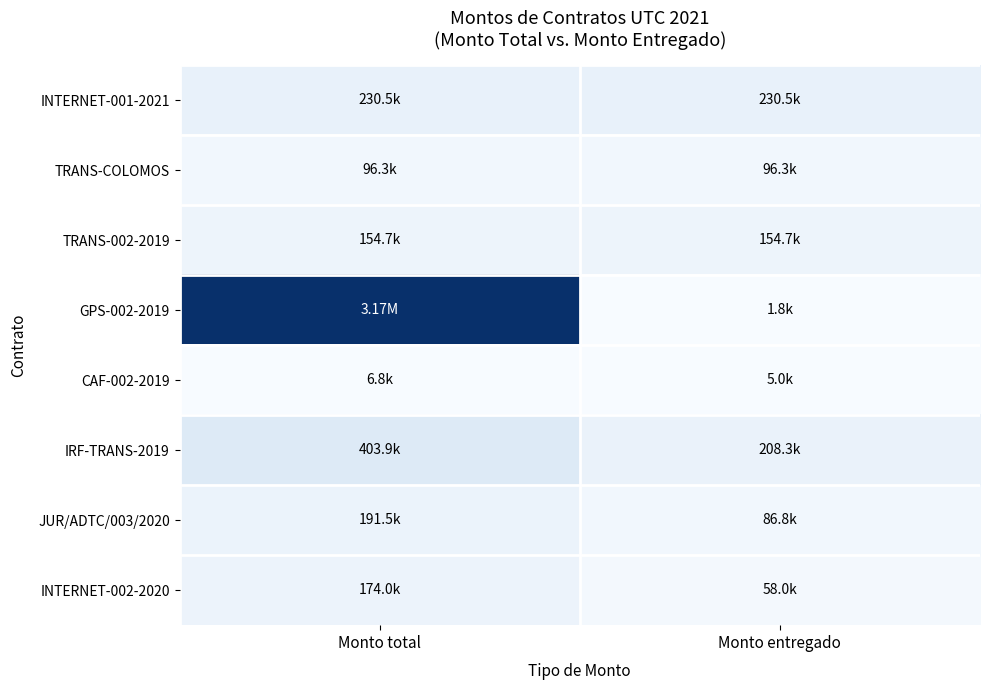

How many distinct data groups are displayed?

8